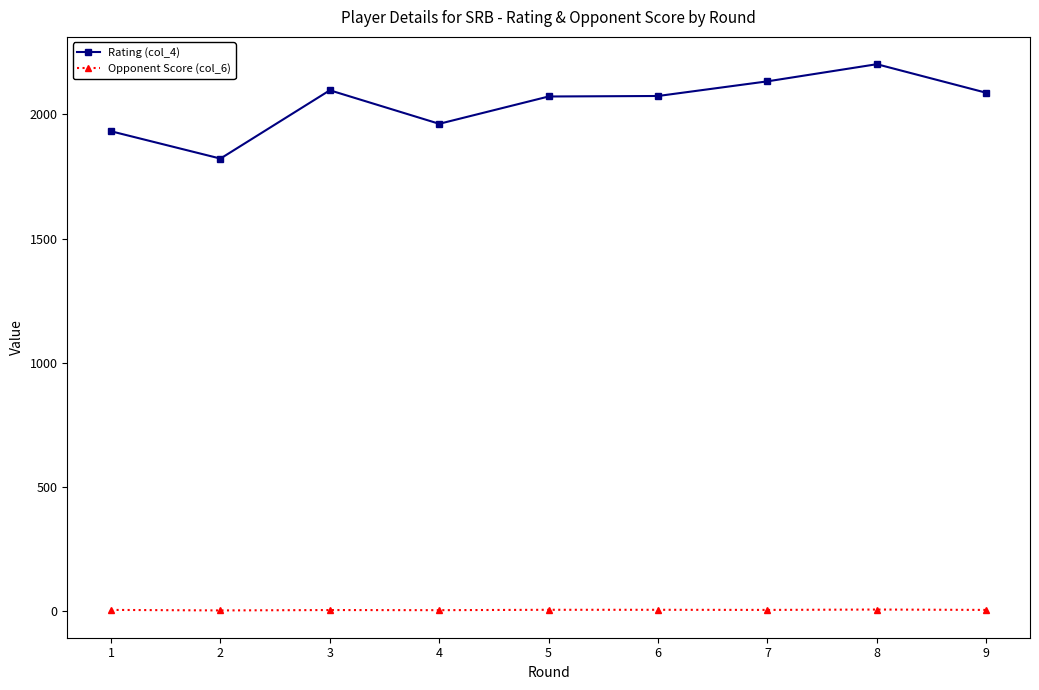

How many distinct data groups are displayed?

2